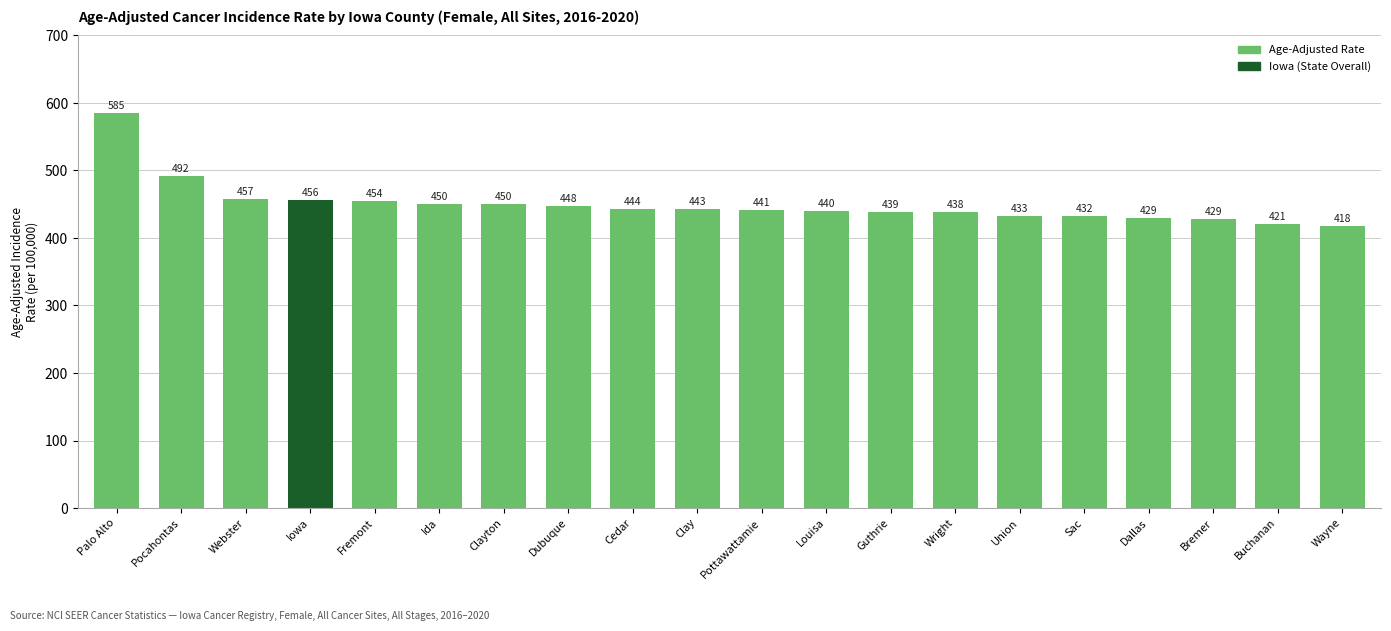

The chart shows a value of 454.4 at Fremont. True or false?

True